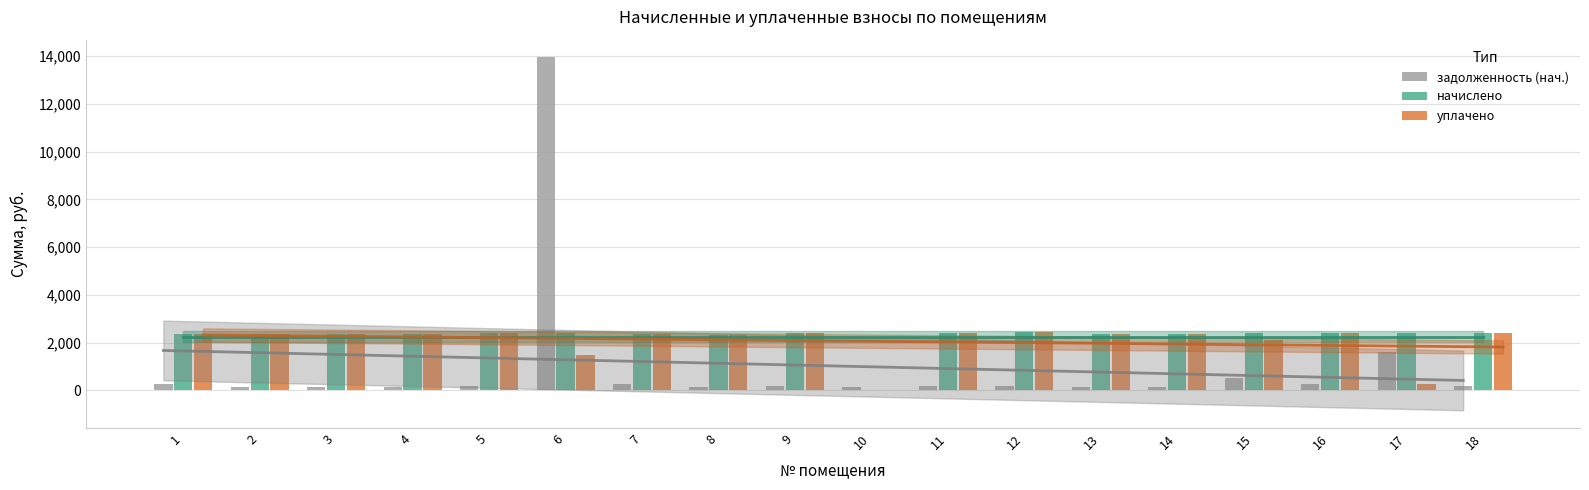

How many data points in начислено are above 2381?

9